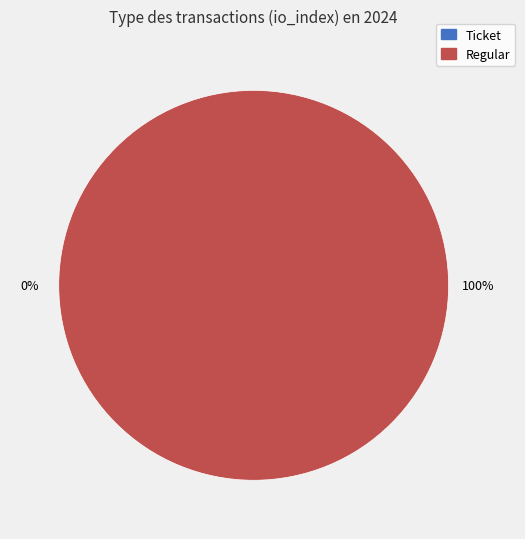

Combined, what portion of the pie is Regular and Ticket?

100.0%